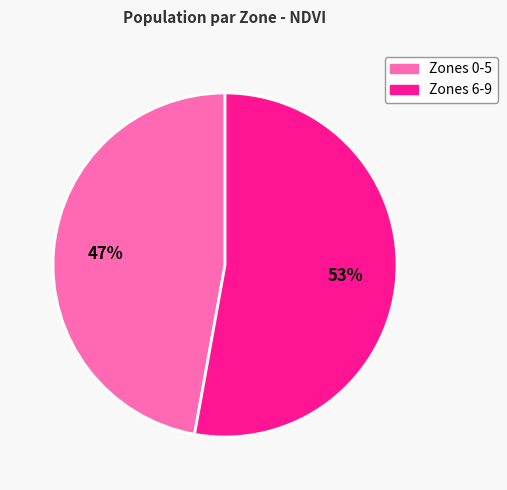

Count the number of slices in the pie.

2